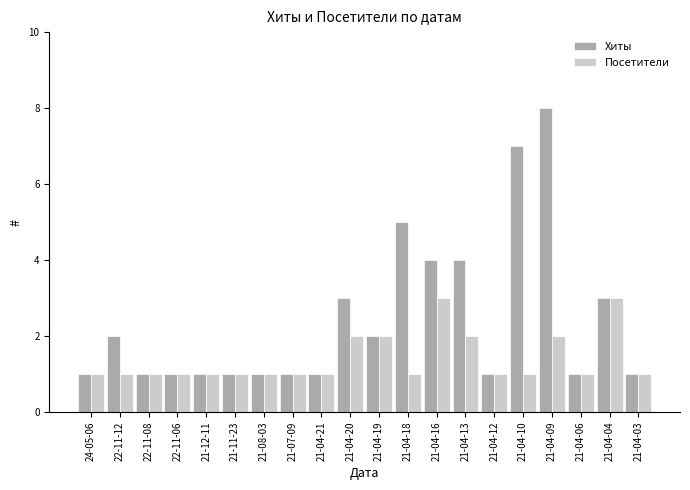

Which series has the widest spread of values?

Хиты